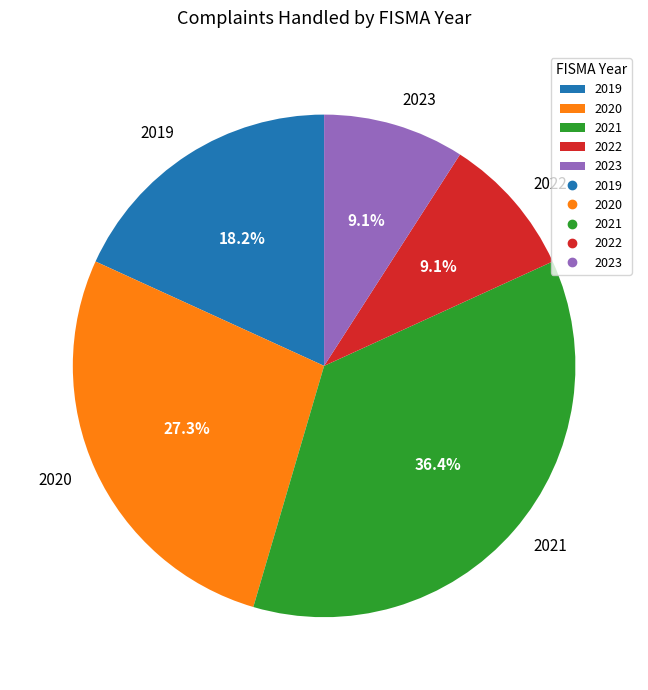

How many segments does this pie chart have?

5